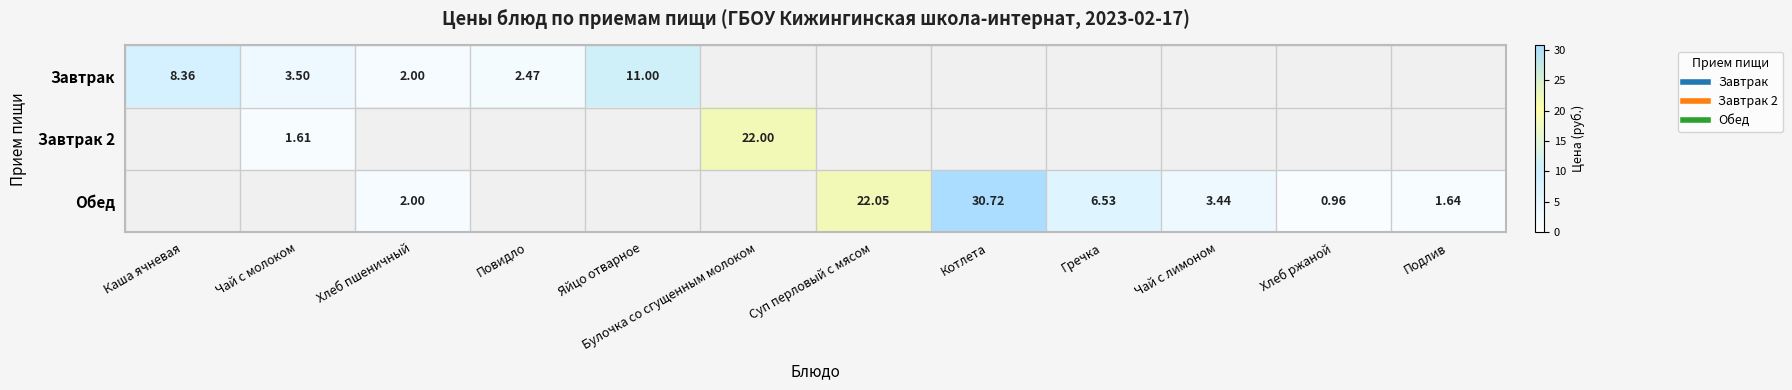

At which label does Завтрак 2 reach its peak?

Булочка со сгущенным молоком